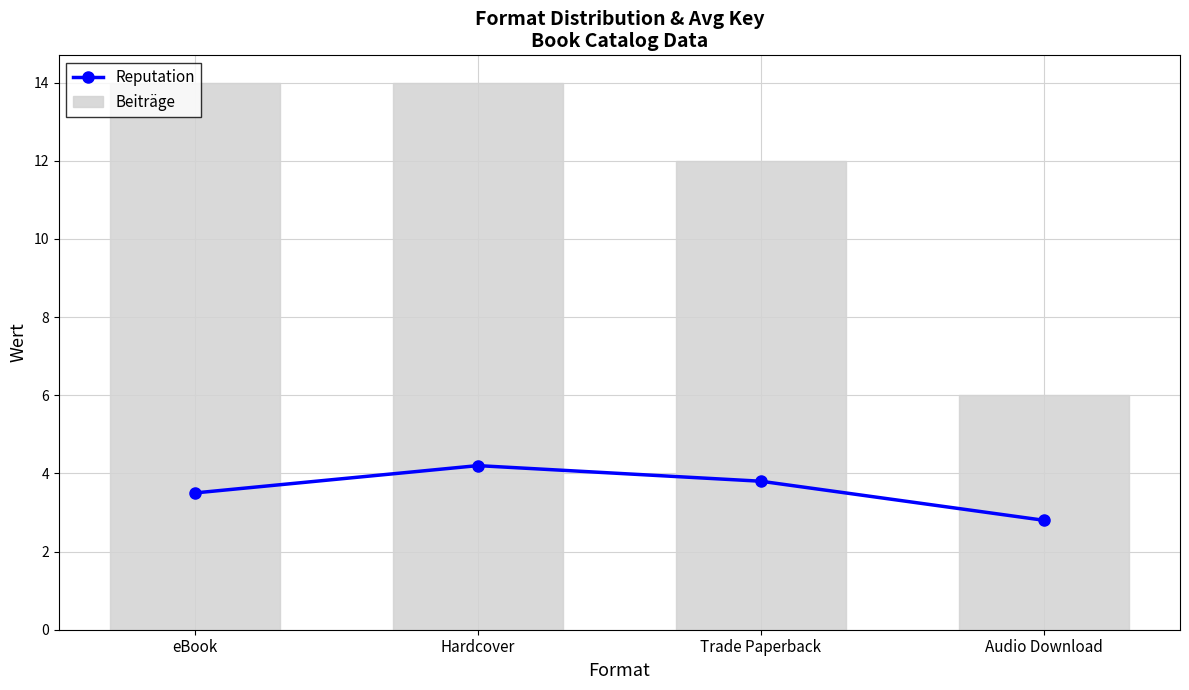

At which category does the chart reach its minimum across all series?

Audio Download